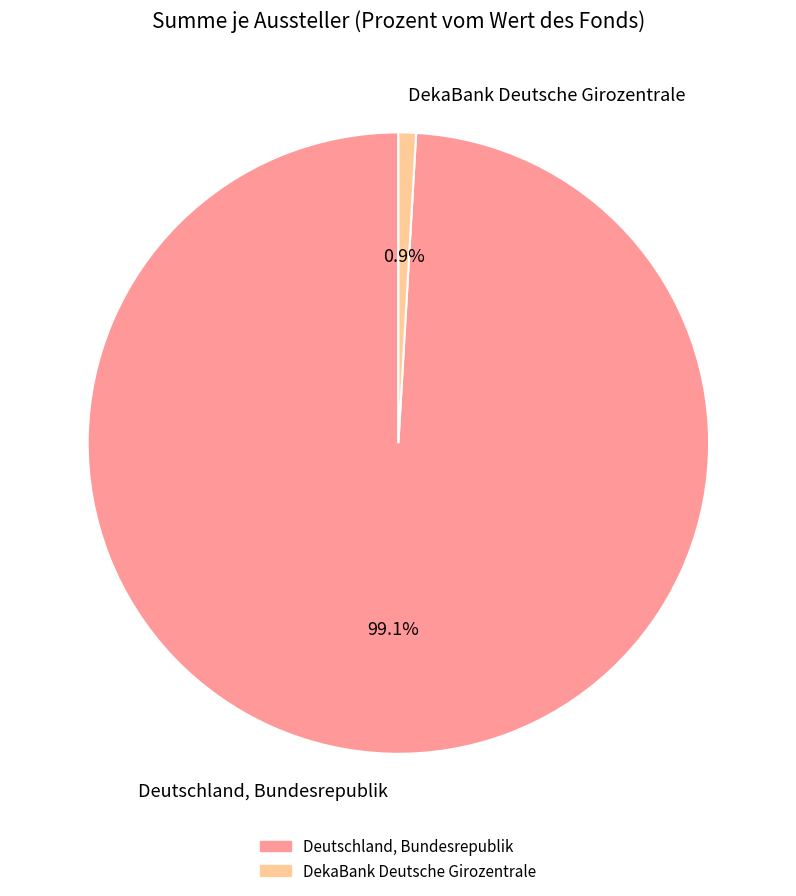

Combined, do Deutschland, Bundesrepublik and DekaBank Deutsche Girozentrale account for over 50%?

Yes